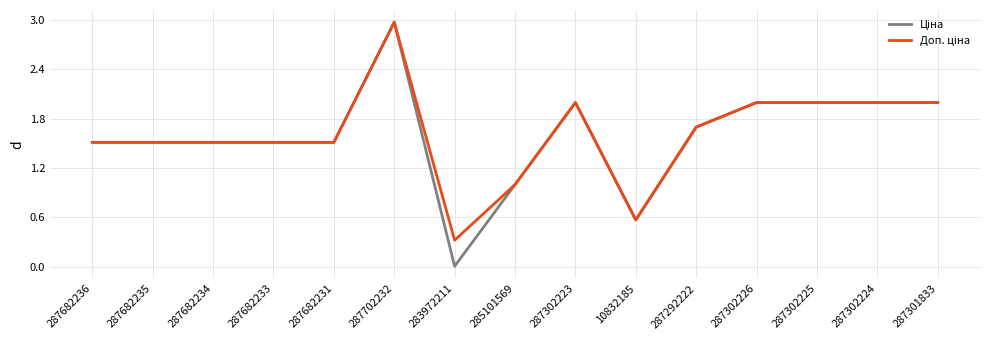

What is the total value across all series at 287682236?

3.0